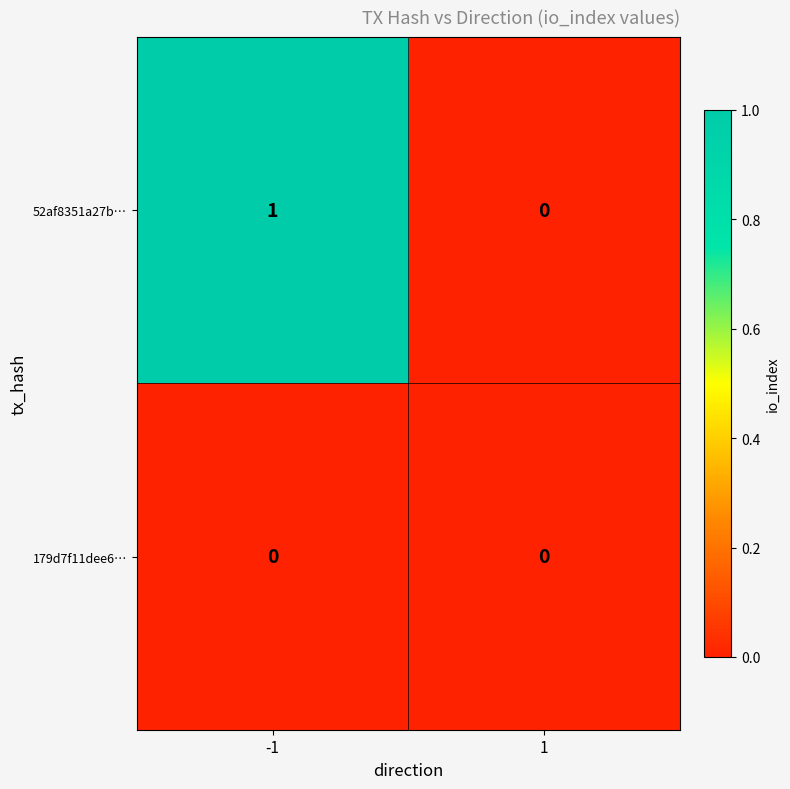

What is the greatest value displayed?

1